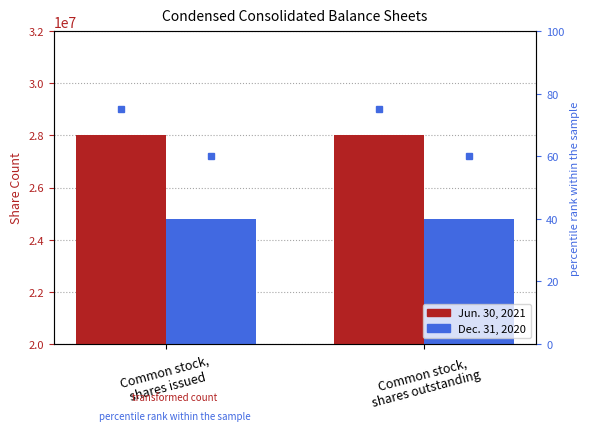

Which series has the widest spread of values?

Jun. 30, 2021